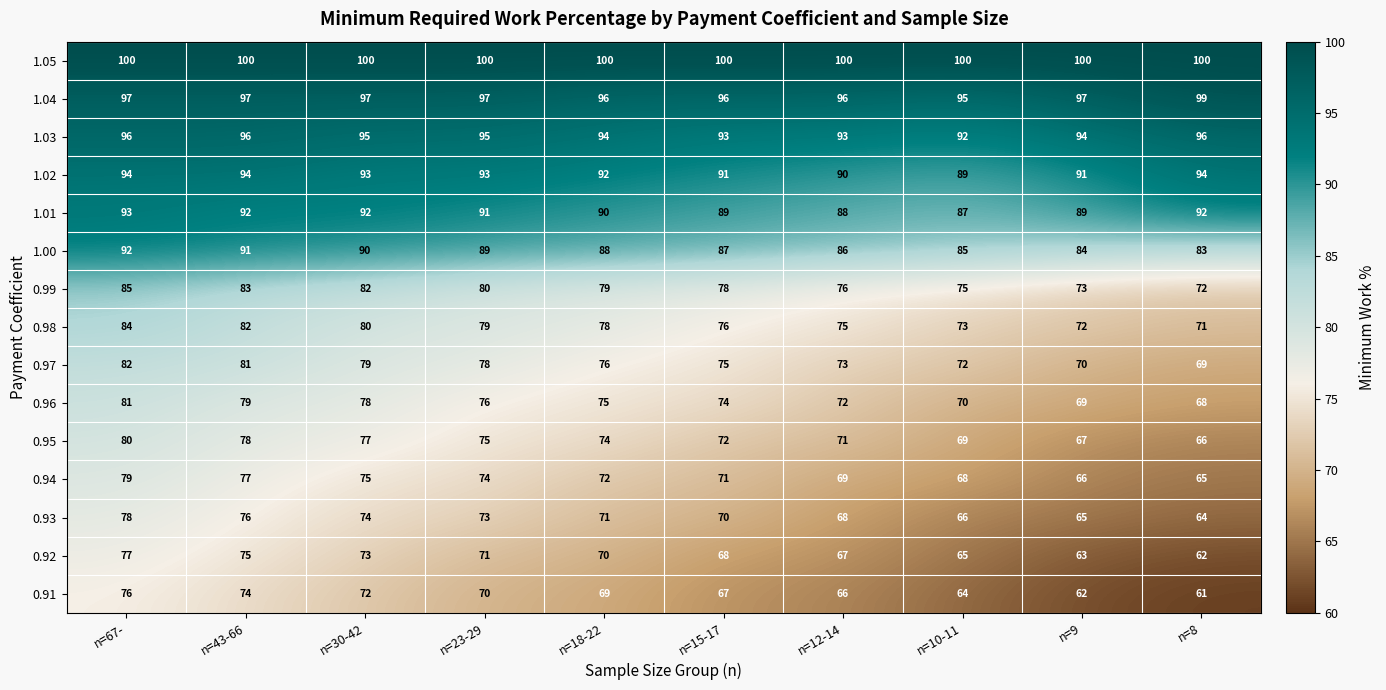

Rank the series at n=67- from highest to lowest value.

1.05, 1.04, 1.03, 1.02, 1.01, 1.00, 0.99, 0.98, 0.97, 0.96, 0.95, 0.94, 0.93, 0.92, 0.91